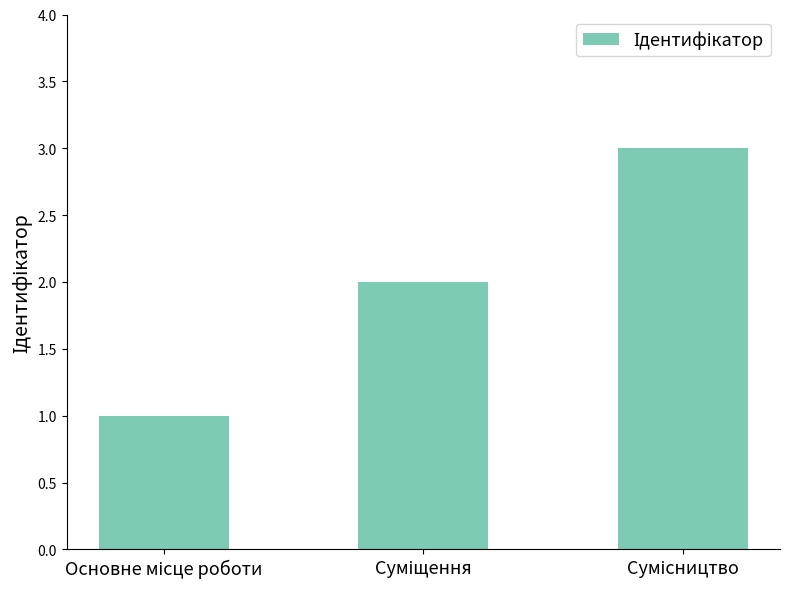

What is the greatest value displayed?

3